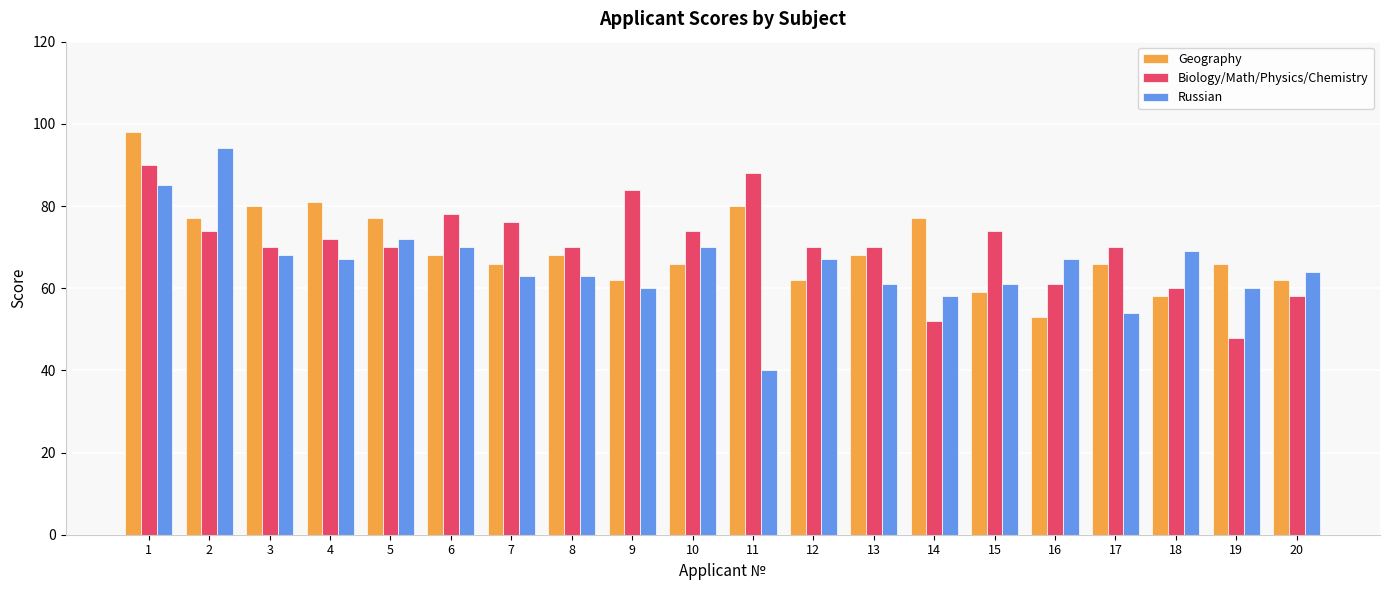

Are the bars grouped side by side (vs. stacked)?

Yes